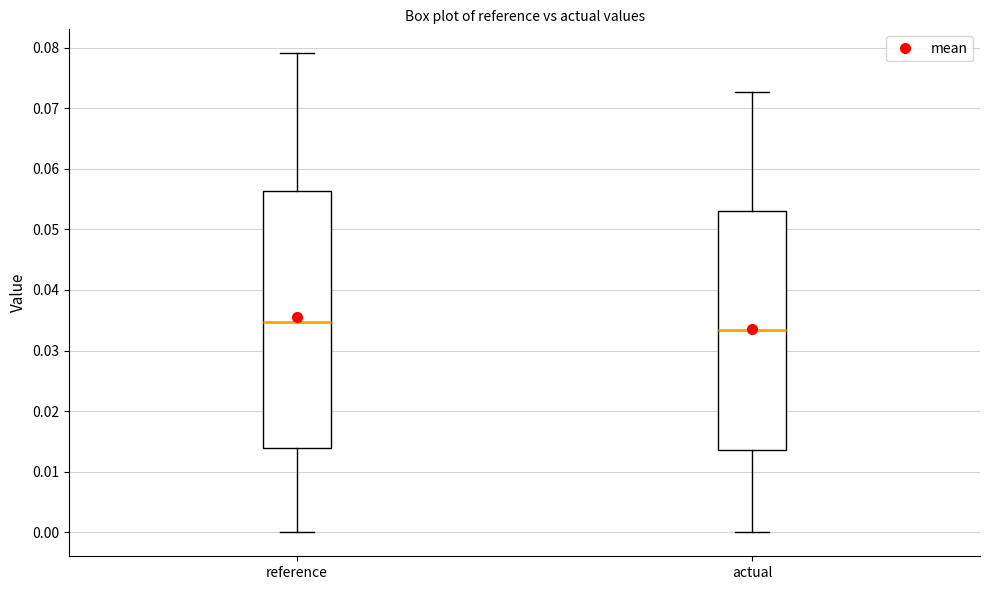

Where is the lower edge of the box for reference on the y-axis? The values are not printed on the chart, so give them approximately, as read against the axis.

0.014